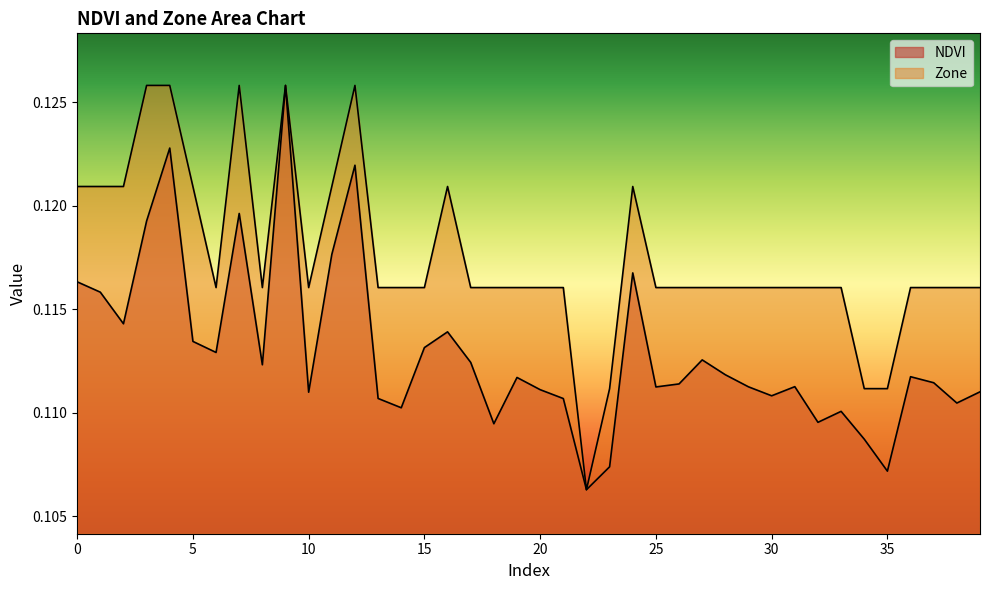

List the series in order of their peak value, lowest first.

NDVI, Zone